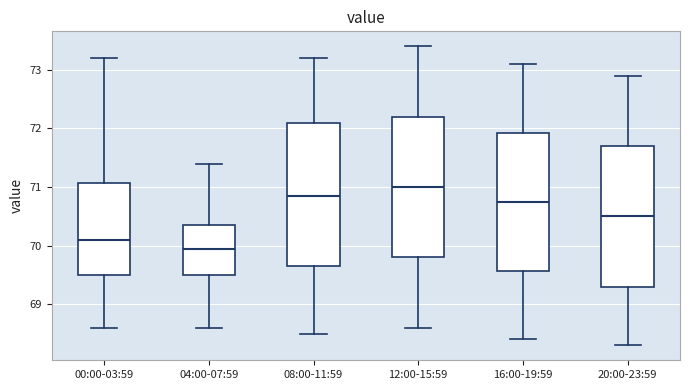

Which box has the highest median line?

12:00-15:59